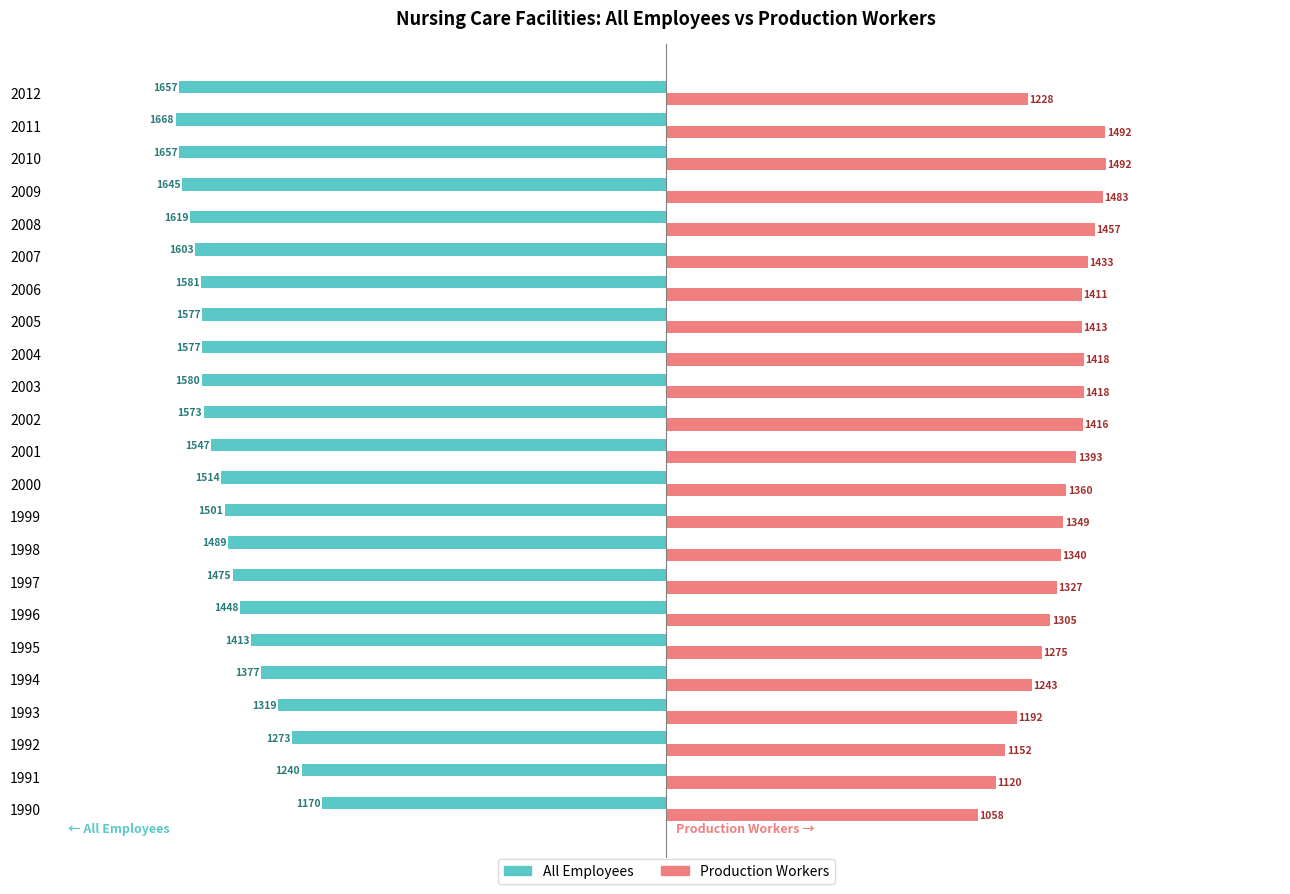

List the series in order of their overall mean, highest first.

Production Workers, All Employees